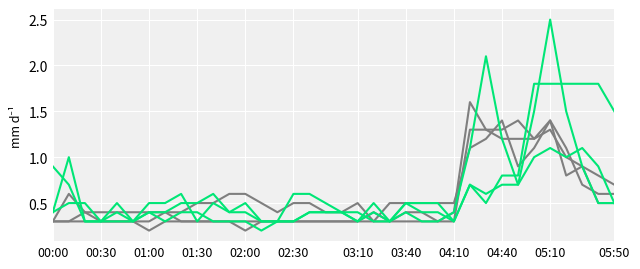

How many lines are shown in the chart?

6